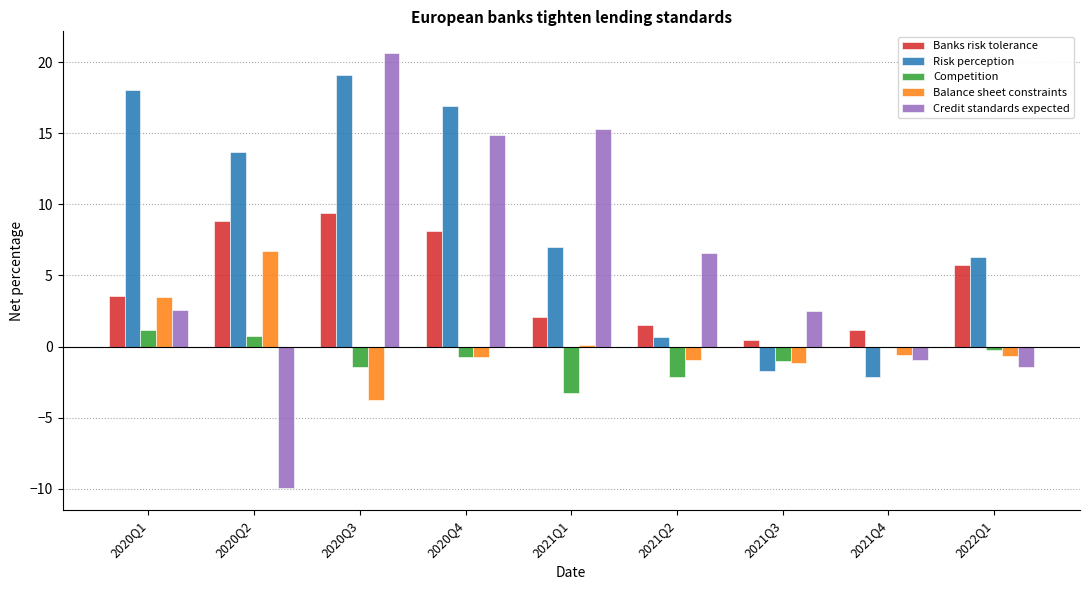

What is the average value of the Balance sheet constraints series?

0.3